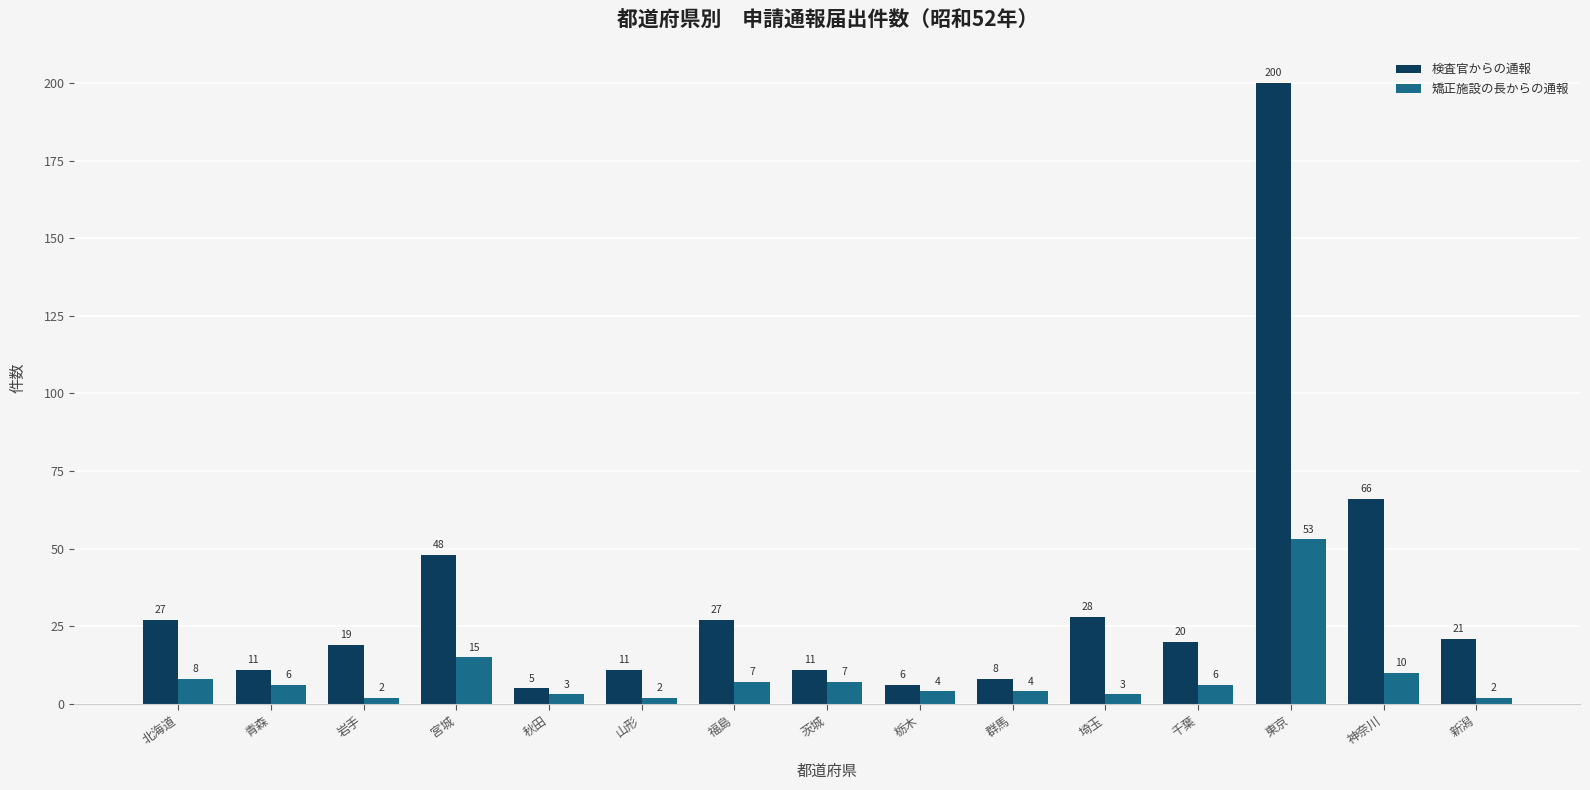

What are all the series names shown in the legend?

検査官からの通報, 矯正施設の長からの通報